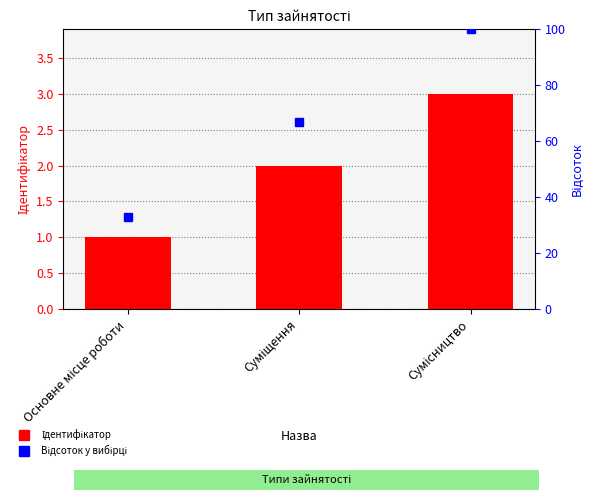

At which label does Ідентифікатор first exceed 2?

Сумісництво